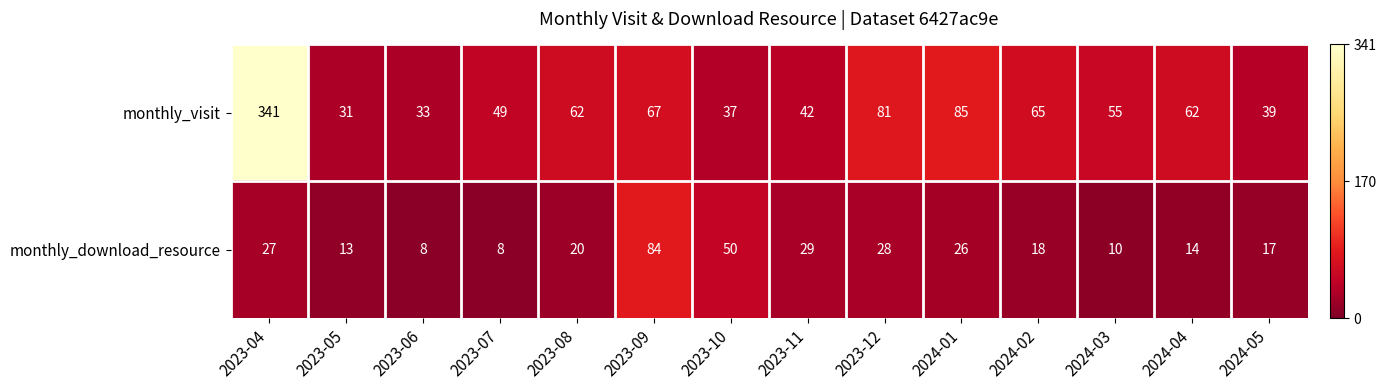

What is the difference between the maximum and minimum values in the monthly_visit series?

310